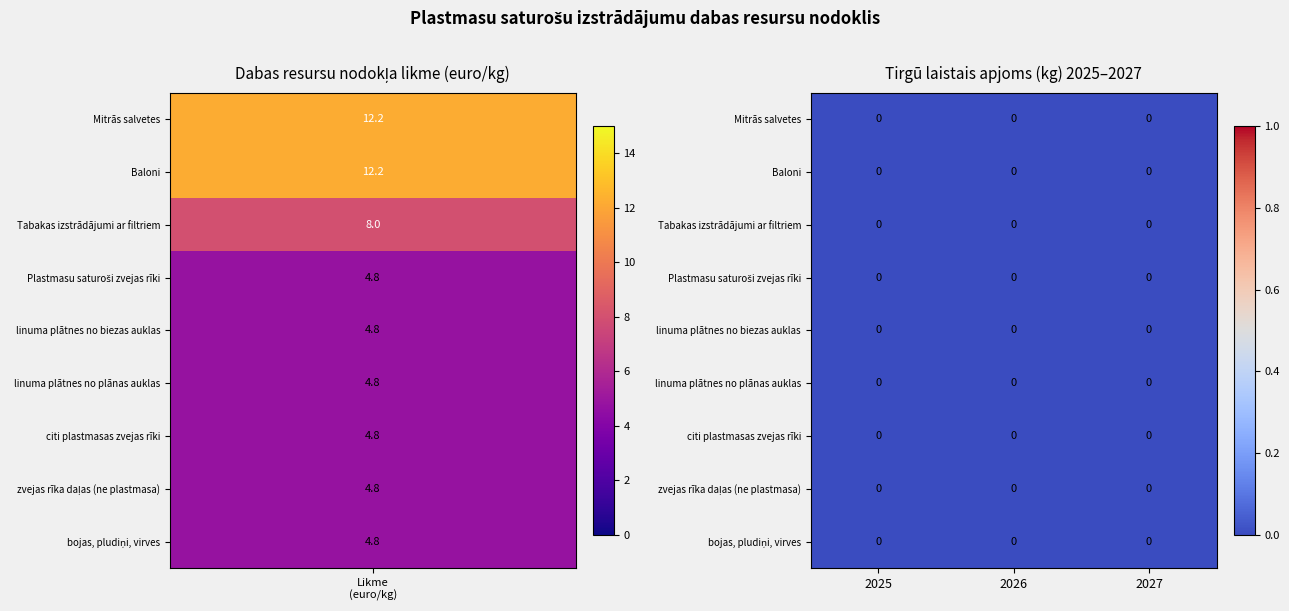

What is the highest value of the zvejas rīka daļas (ne plastmasa) series?

4.8